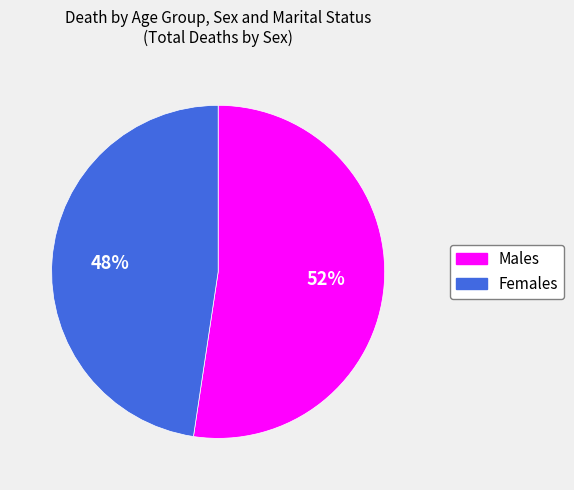

Does any single category account for the majority?

Yes